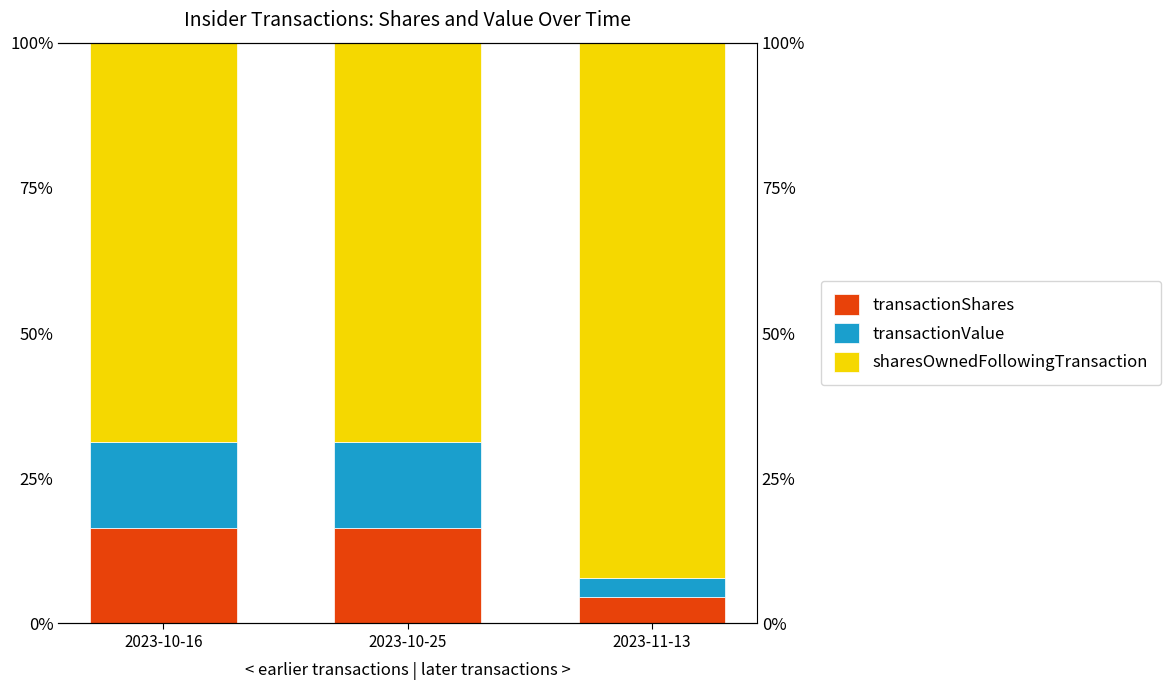

Which has a higher value, 2023-11-13 or 2023-10-25?

2023-10-25